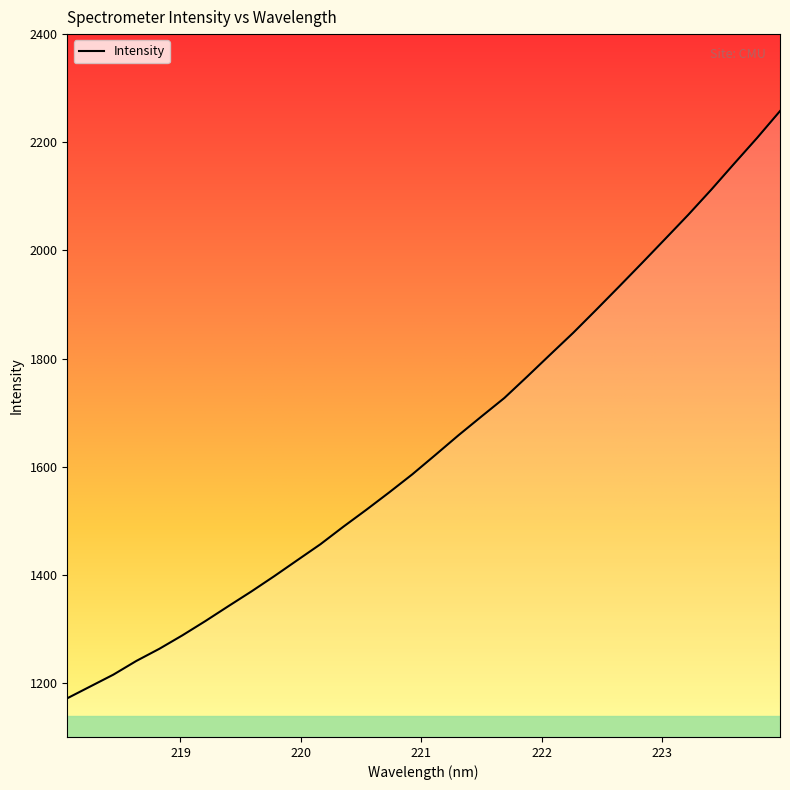

What is the difference between the maximum and minimum values?

1086.1